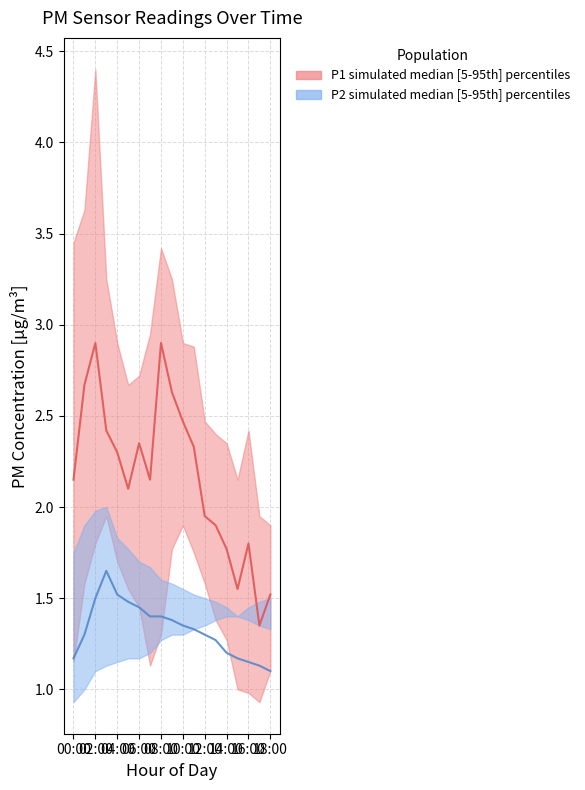

What is the difference between the second highest and second lowest values in the P1 median series?

1.4